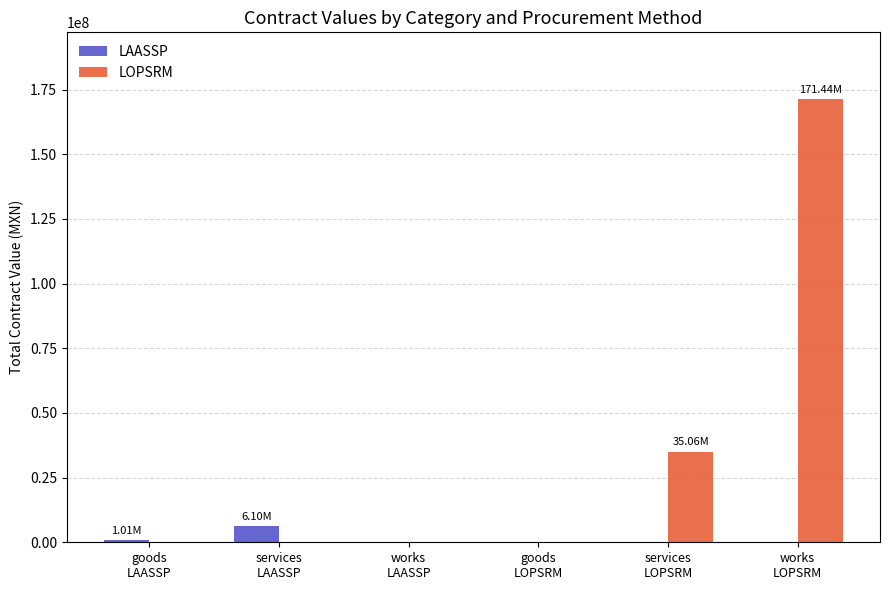

How many categories are shown in the chart?

6